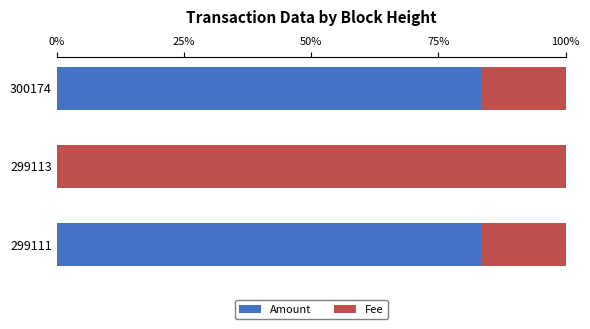

The Amount series shows 0.0 at 299113. True or false?

True